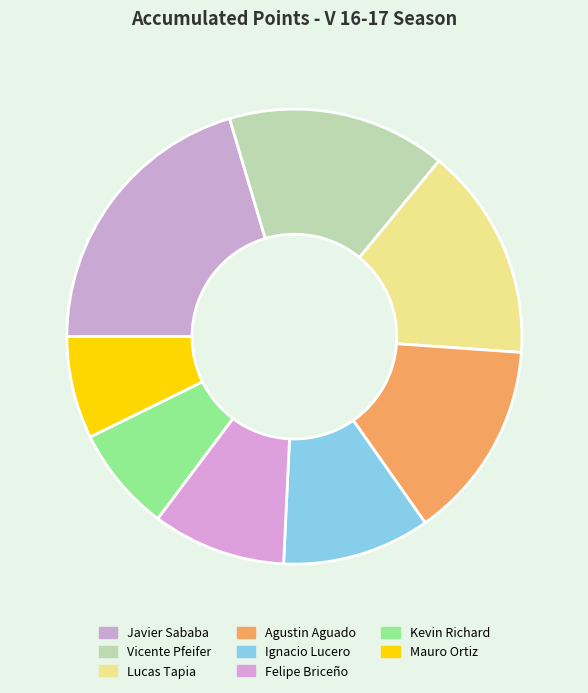

Rank the categories by value from highest to lowest.

JAVIER ANTONIO UBILLA SABABA, VICENTE TREWHELA PFEIFER, LUCAS MARTIN TAPIA, AGUSTIN FERES AGUADO, IGNACIO ANDRES ASPENY LUCERO, FELIPE SEGUEL BRICEñO, KEVIN CONTRERAS RICHARD, MAURO ORTIZ